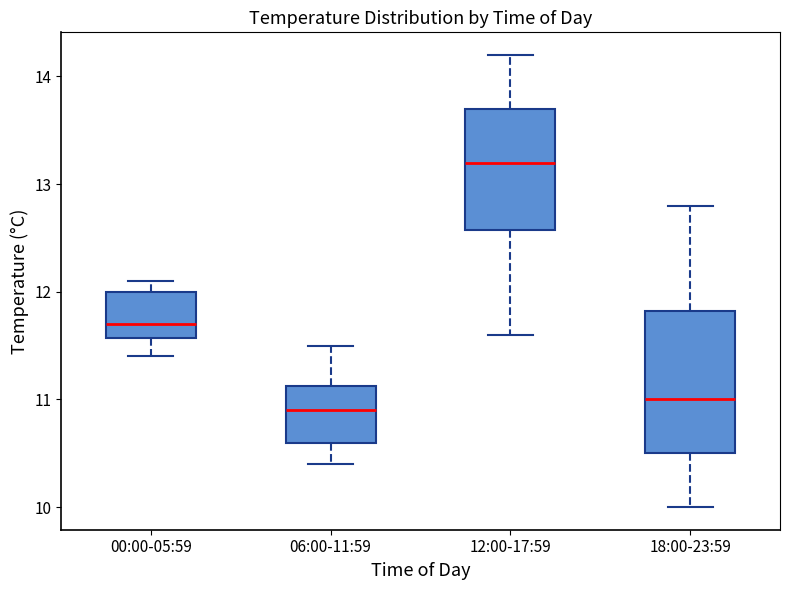

Comparing the boxes themselves (not the whiskers), which one is the tallest?

18:00-23:59